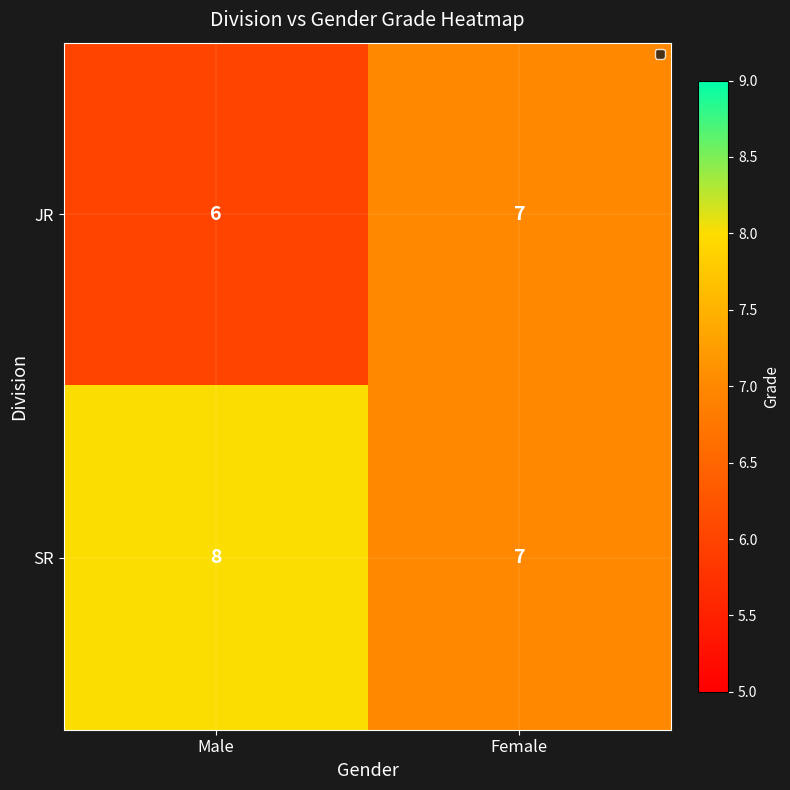

Is it true that SR equals 8 at Male?

True